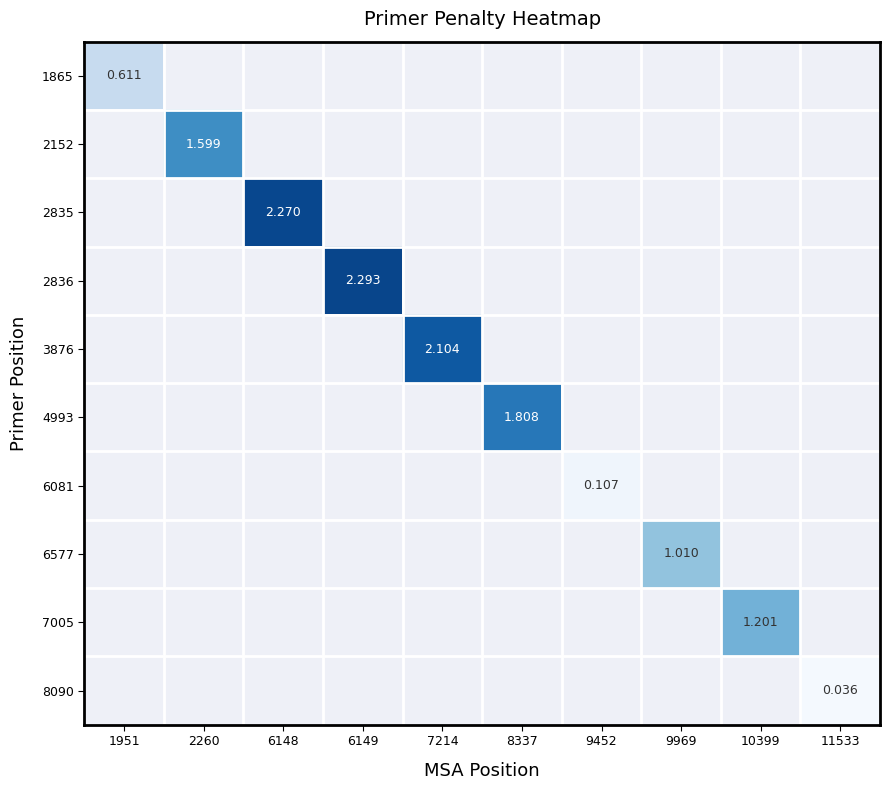

What is the spread (max minus min) of values at 1951?

0.6